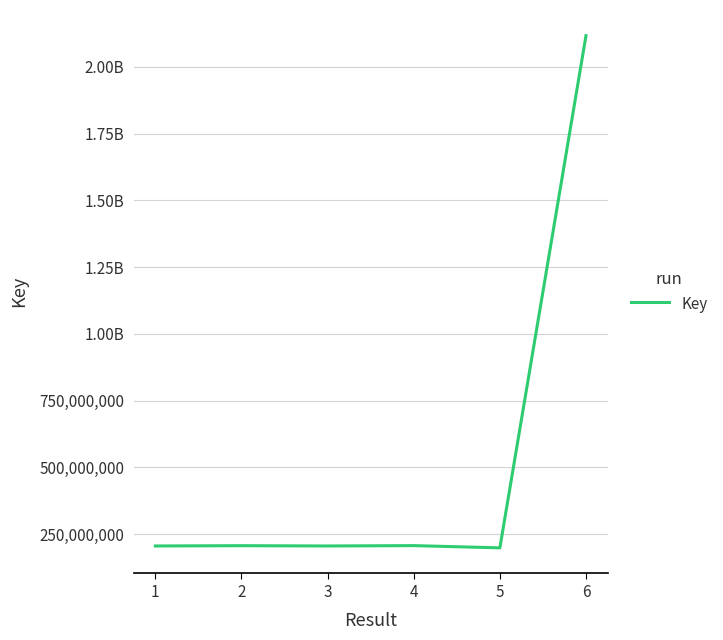

What is the difference between the second highest and second lowest values?

1335104